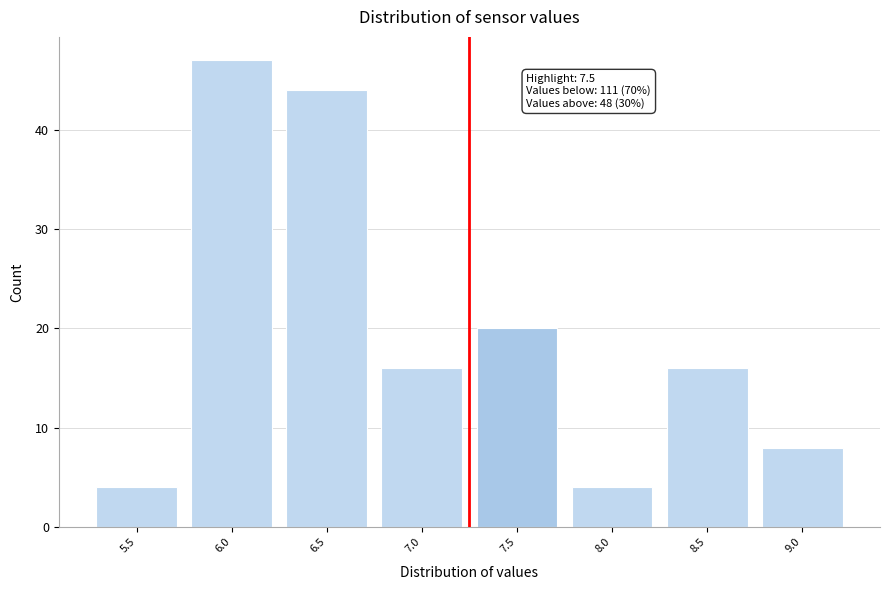

Reading left to right, extract all data points from this chart.

4	47	44	16	20	4	16	8